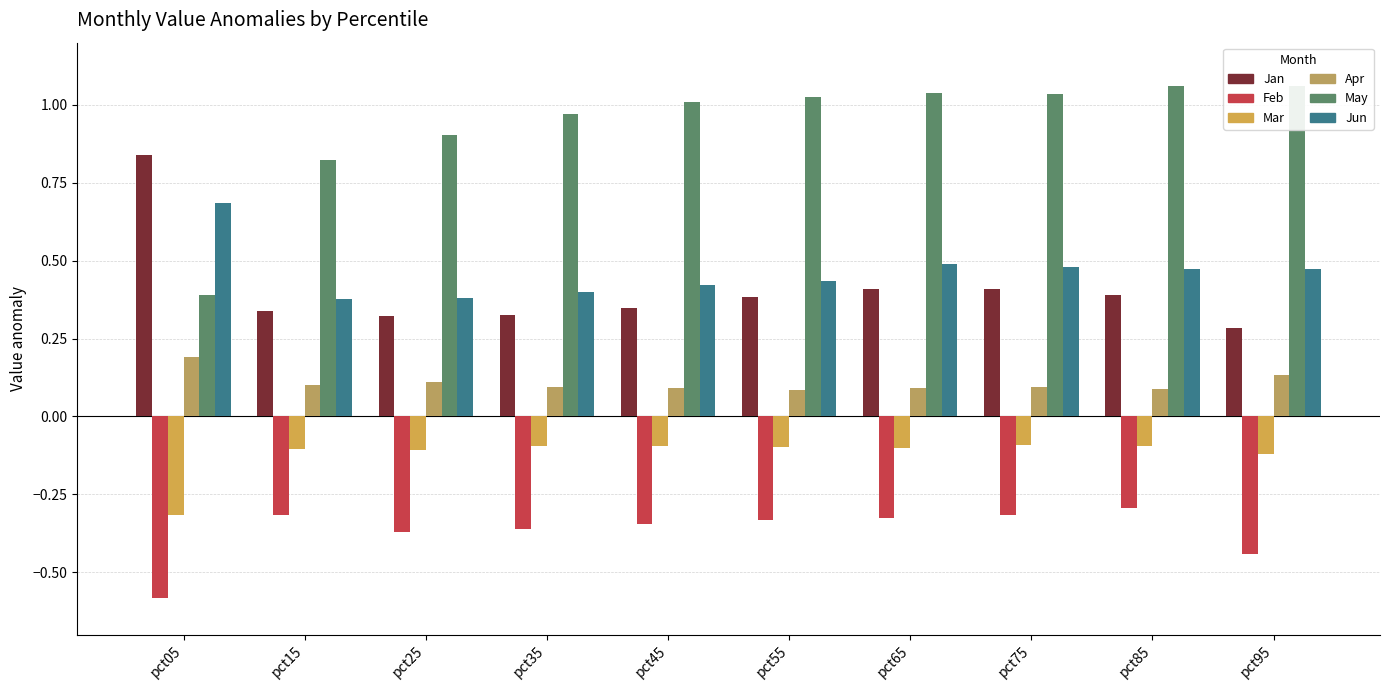

How many distinct data groups are displayed?

6